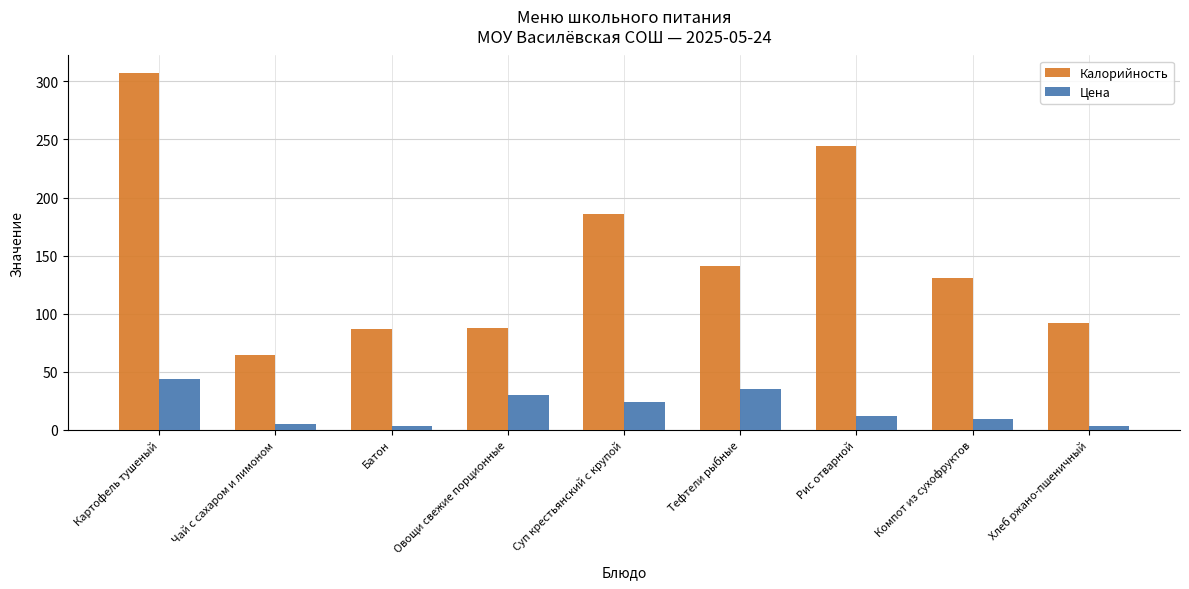

At which category is the sum across all series the highest?

Картофель тушеный